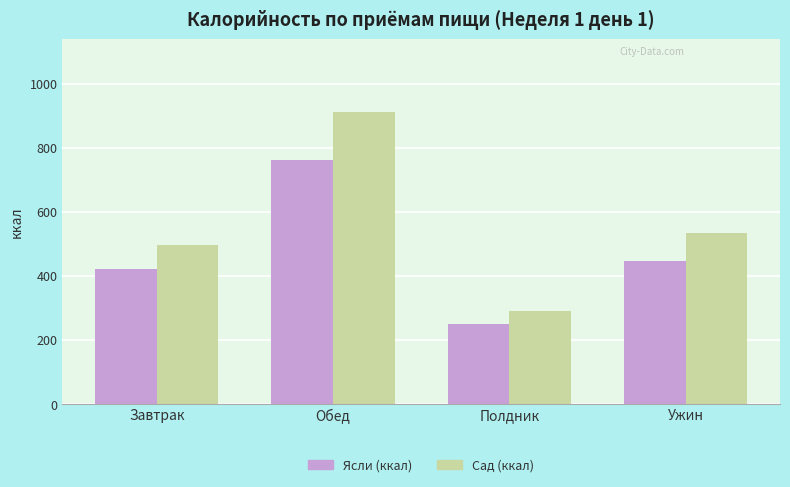

What is the minimum value shown in the chart?

249.9